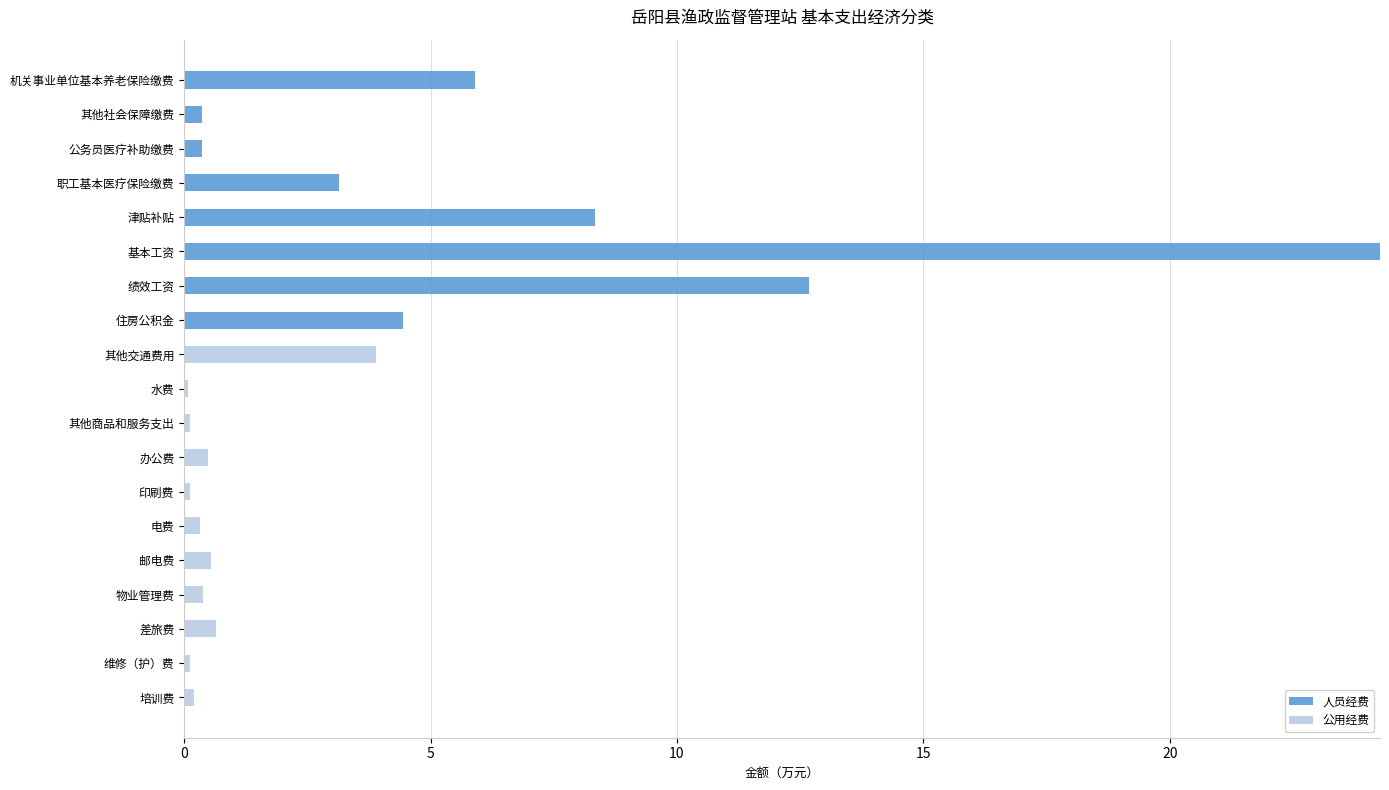

At which category is the sum across all series the highest?

基本工资